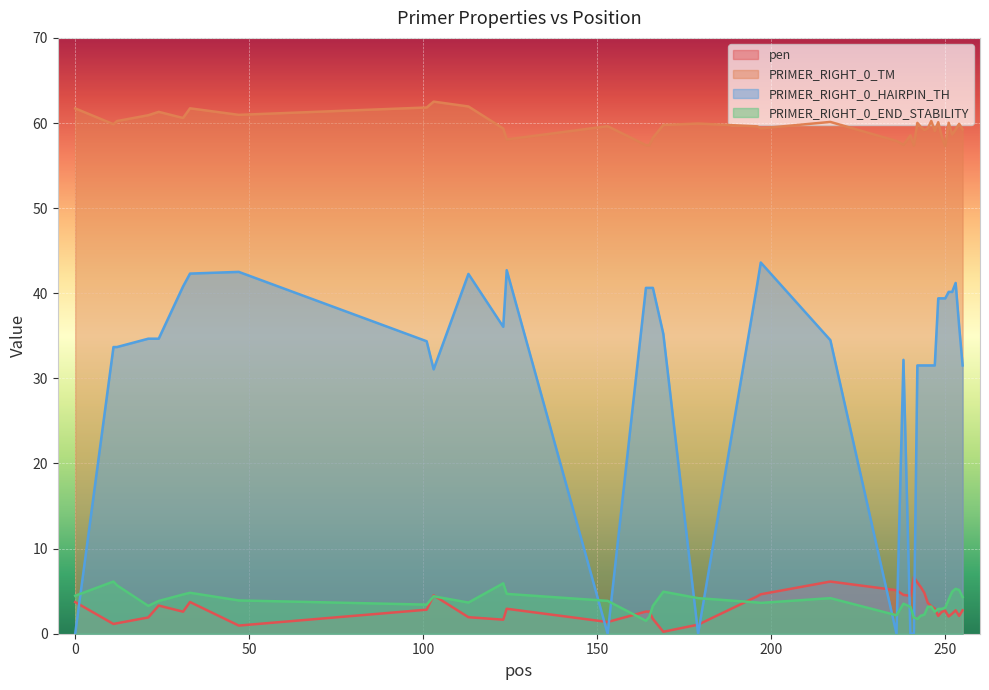

Which series has the widest spread of values?

PRIMER_RIGHT_0_HAIRPIN_TH